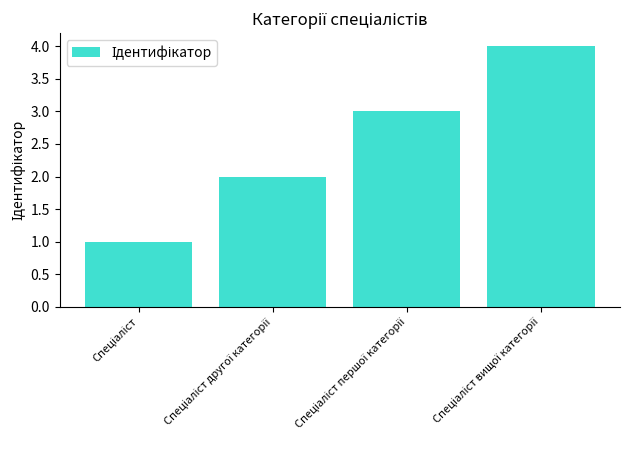

What is the greatest value displayed?

4